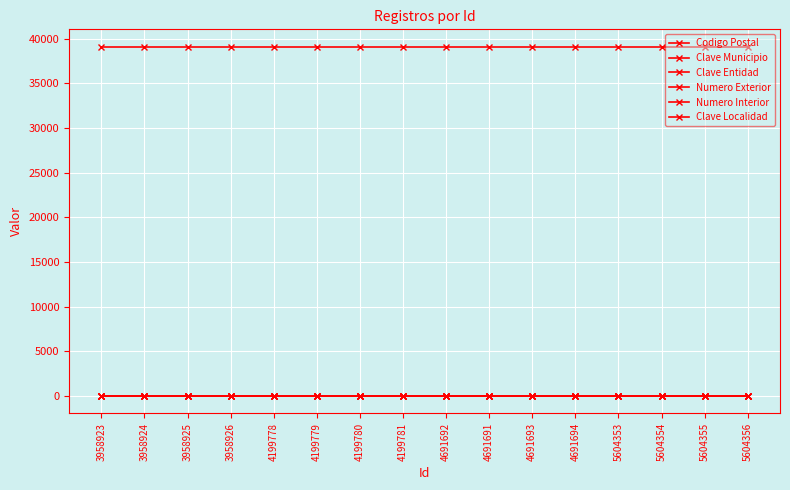

What is the sum of all Numero Exterior values?

144